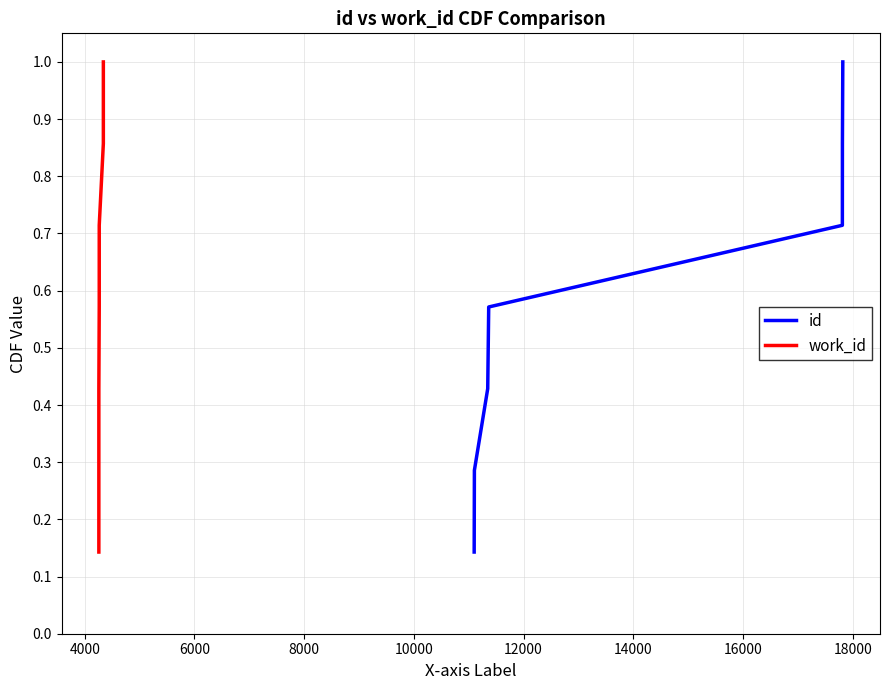

True or false: work_id has more than 1 points higher than both neighbors.

False